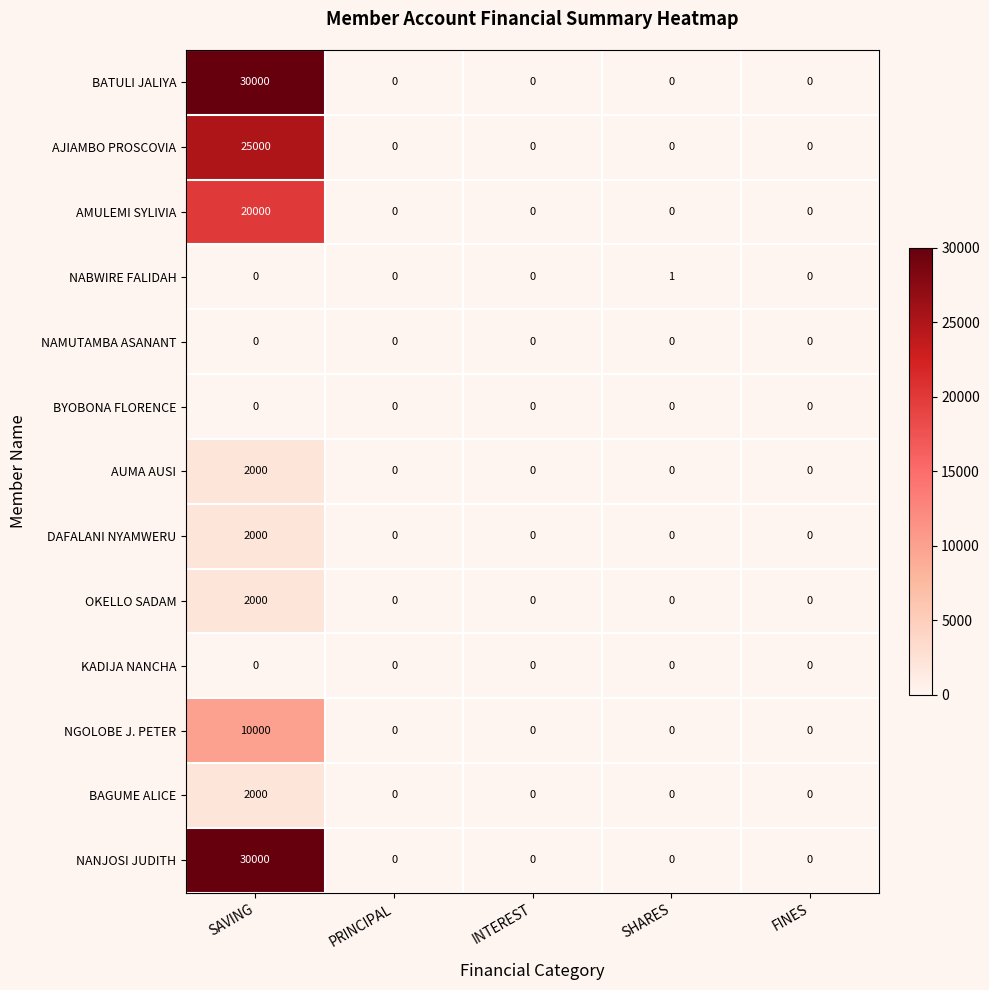

The value of BYOBONA FLORENCE at SHARES is 0. True or false?

True